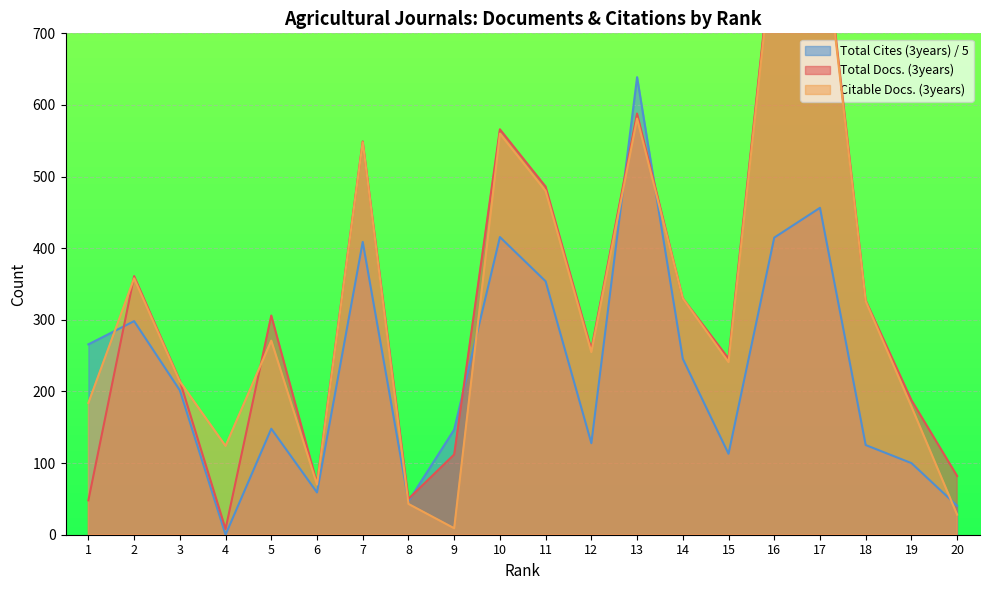

True or false: Total Cites (3years) has more than 2 interior local peaks.

True